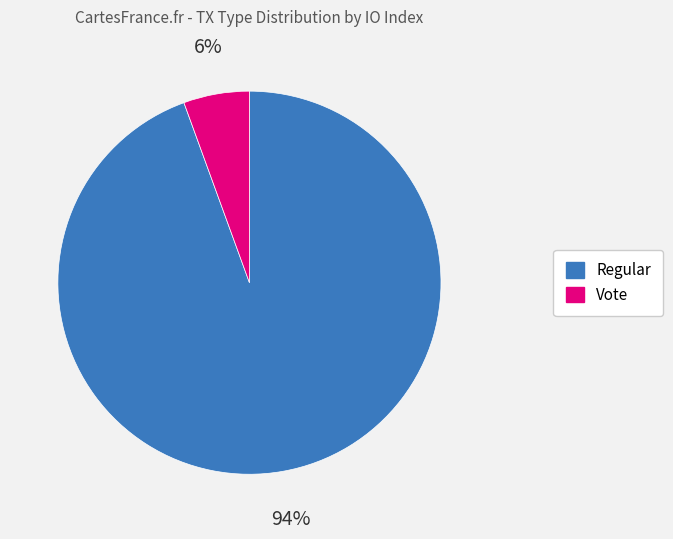

Is the sum of Vote and Regular greater than half?

Yes